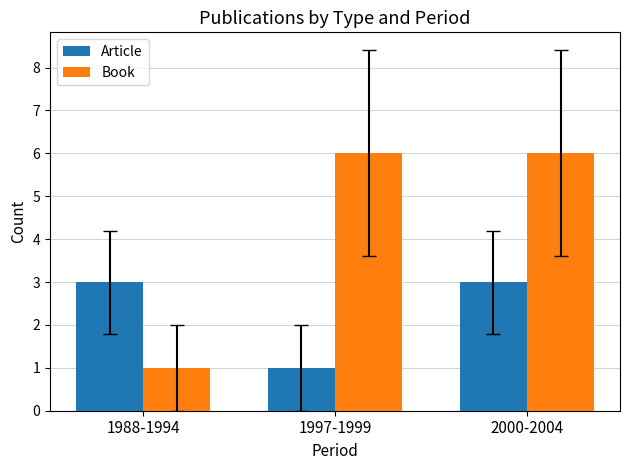

Which series has the largest total across all categories?

Book